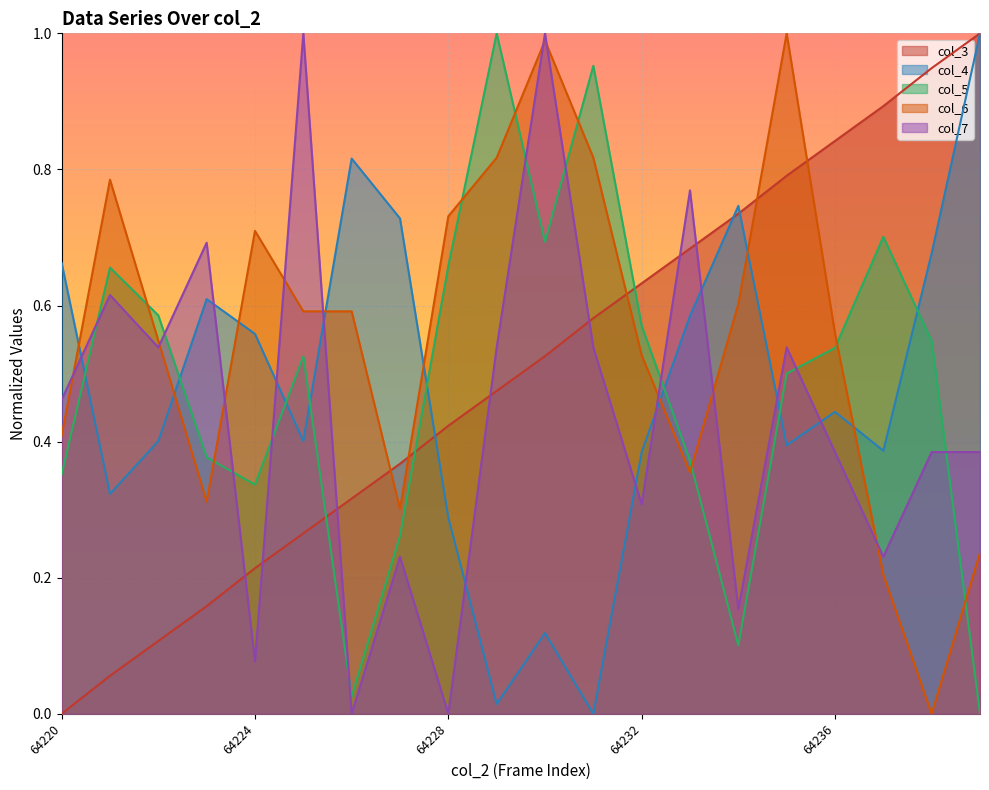

Reading right to left, list all the values displayed in this chart.

col_3: 1.0	0.9	0.9	0.8	0.8	0.7	0.7	0.6	0.6	0.5	0.5	0.4	0.4	0.3	0.3	0.2	0.2	0.1	0.1	0.0
col_4: 1.0	0.7	0.4	0.4	0.4	0.7	0.6	0.4	0.0	0.1	0.0	0.3	0.7	0.8	0.4	0.6	0.6	0.4	0.3	0.7
col_5: 0.0	0.5	0.7	0.5	0.5	0.1	0.4	0.6	1.0	0.7	1.0	0.7	0.3	0.0	0.5	0.3	0.4	0.6	0.7	0.4
col_6: 0.2	0.0	0.2	0.6	1.0	0.6	0.4	0.5	0.8	1.0	0.8	0.7	0.3	0.6	0.6	0.7	0.3	0.5	0.8	0.4
col_7: 0.4	0.4	0.2	0.4	0.5	0.2	0.8	0.3	0.5	1.0	0.5	0.0	0.2	0.0	1.0	0.1	0.7	0.5	0.6	0.5